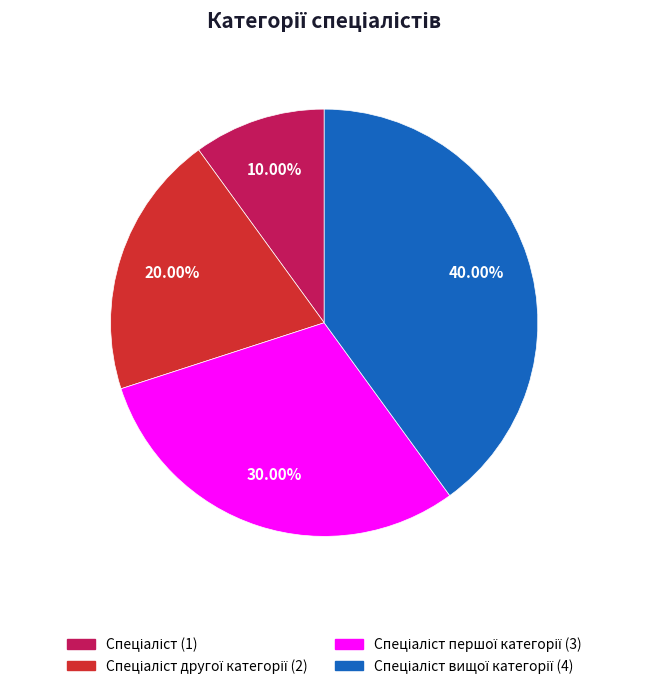

Does any single category account for the majority?

No